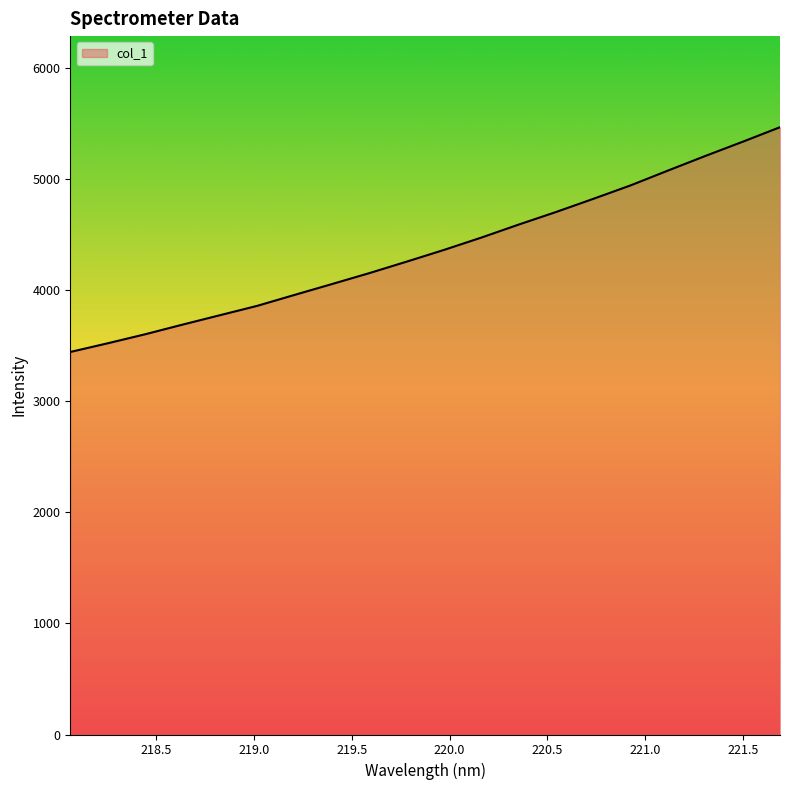

What is the difference between the maximum and minimum values?

2023.7